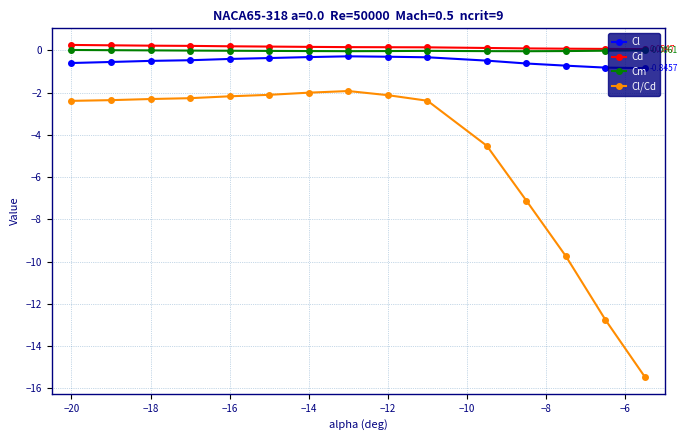

True or false: Cl and Cl/Cd intersect in this chart.

False